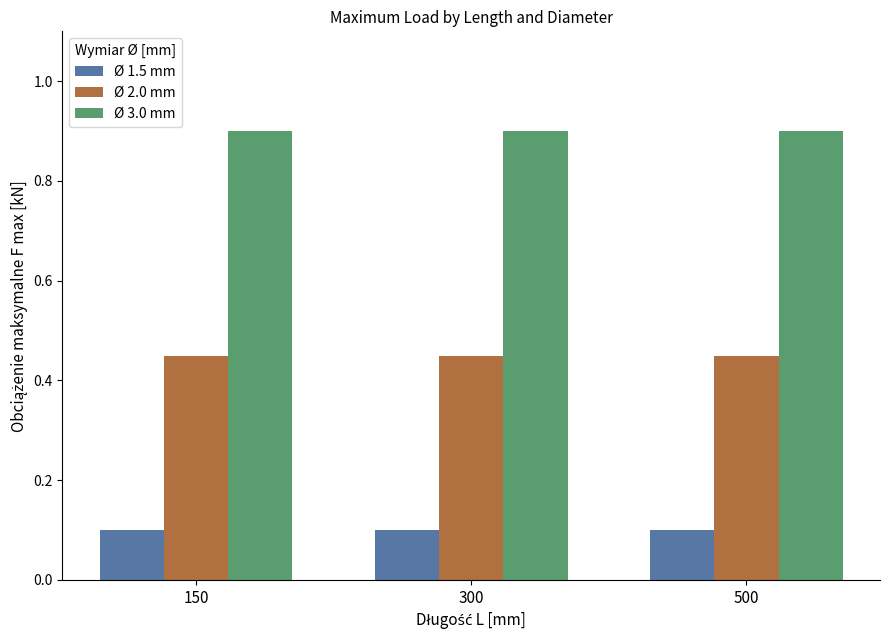

At how many categories does at least one series exceed 0?

3